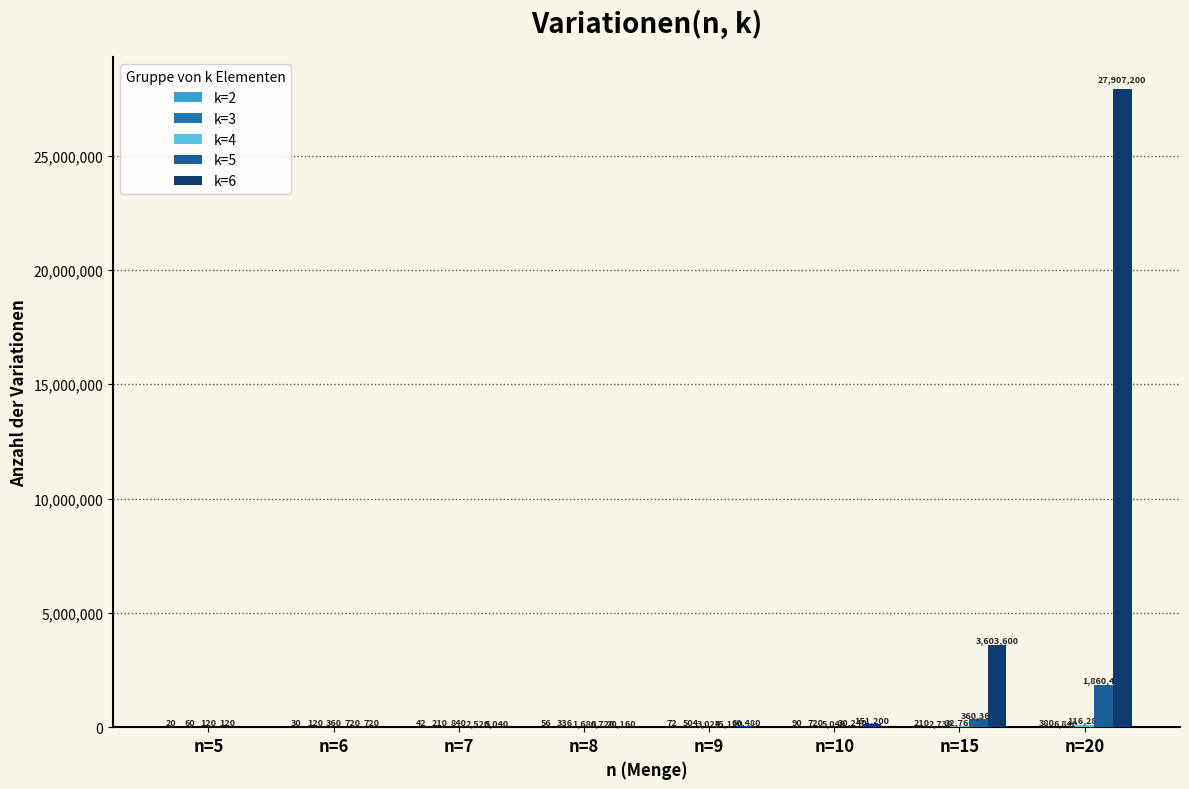

At which label is k=3 closest to 3450?

n=15